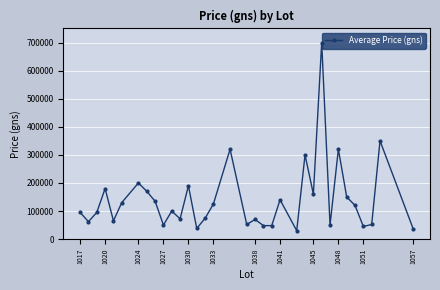

True or false: there are more than 2 points higher than both neighbors.

True